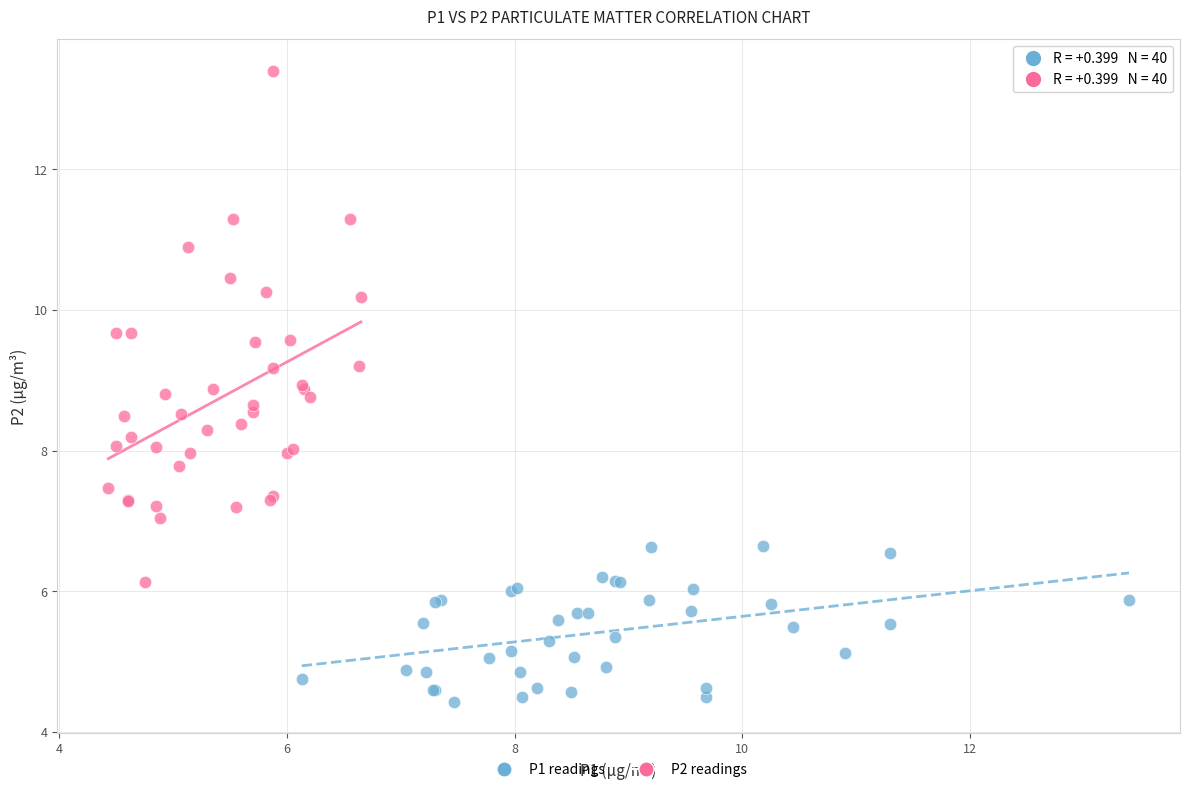

What are all the series names shown in the legend?

P1 readings, P2 readings